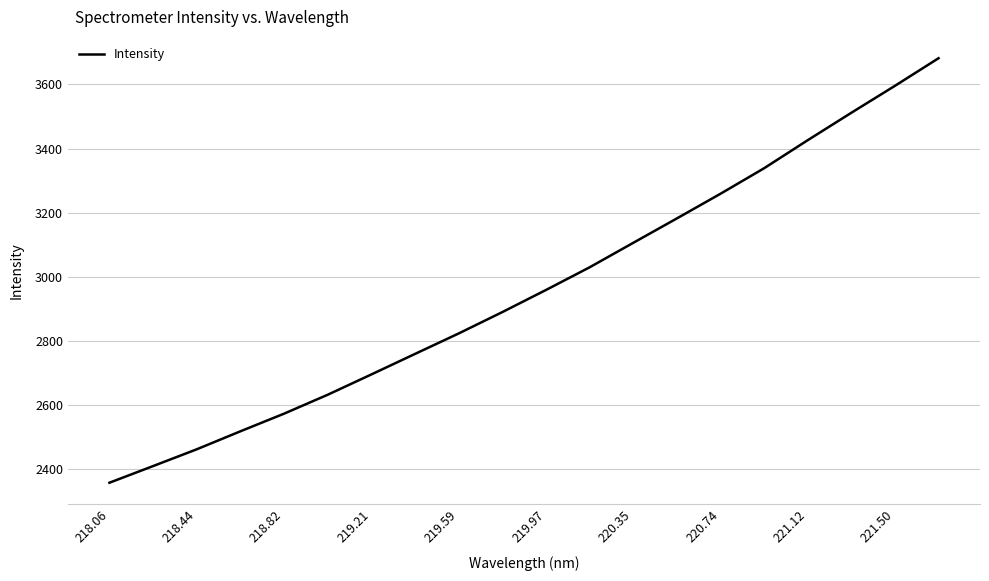

What is the sum of all values?

59216.6